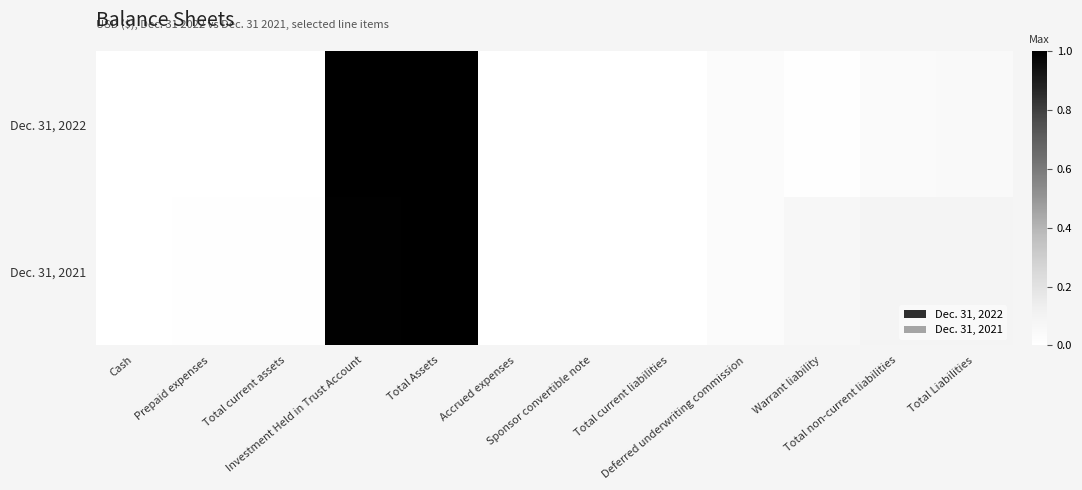

Which has a higher value, Accrued expenses or Total current liabilities?

Total current liabilities